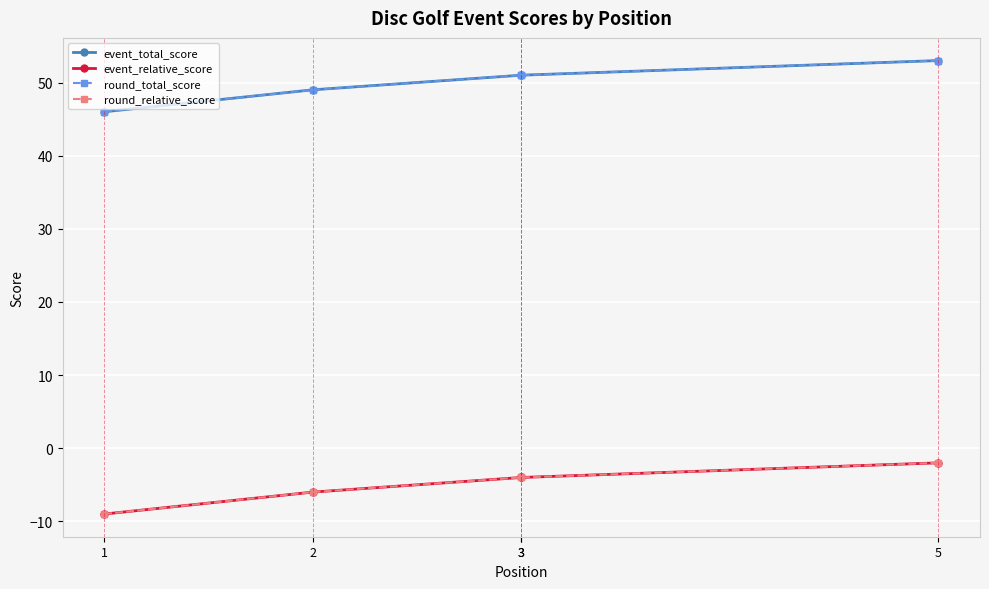

What is the minimum value shown in the chart?

-9